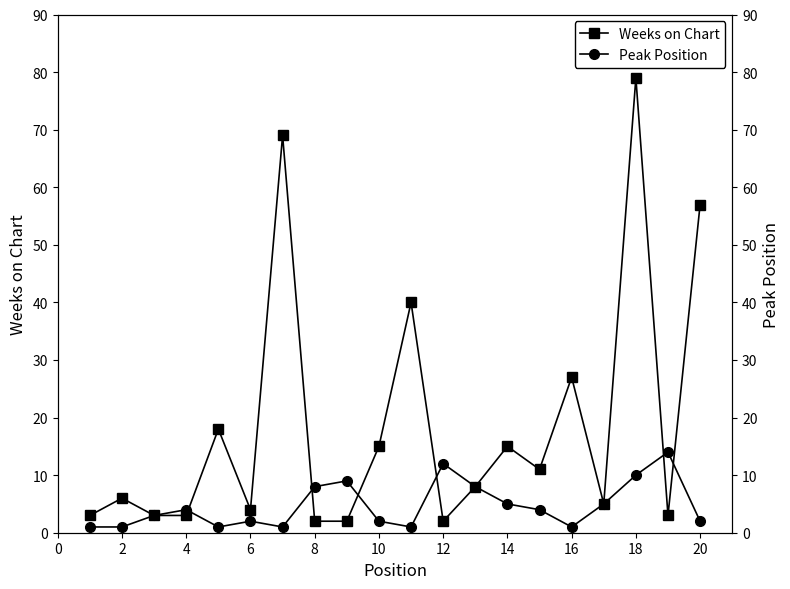

How many data points does each series have?

20